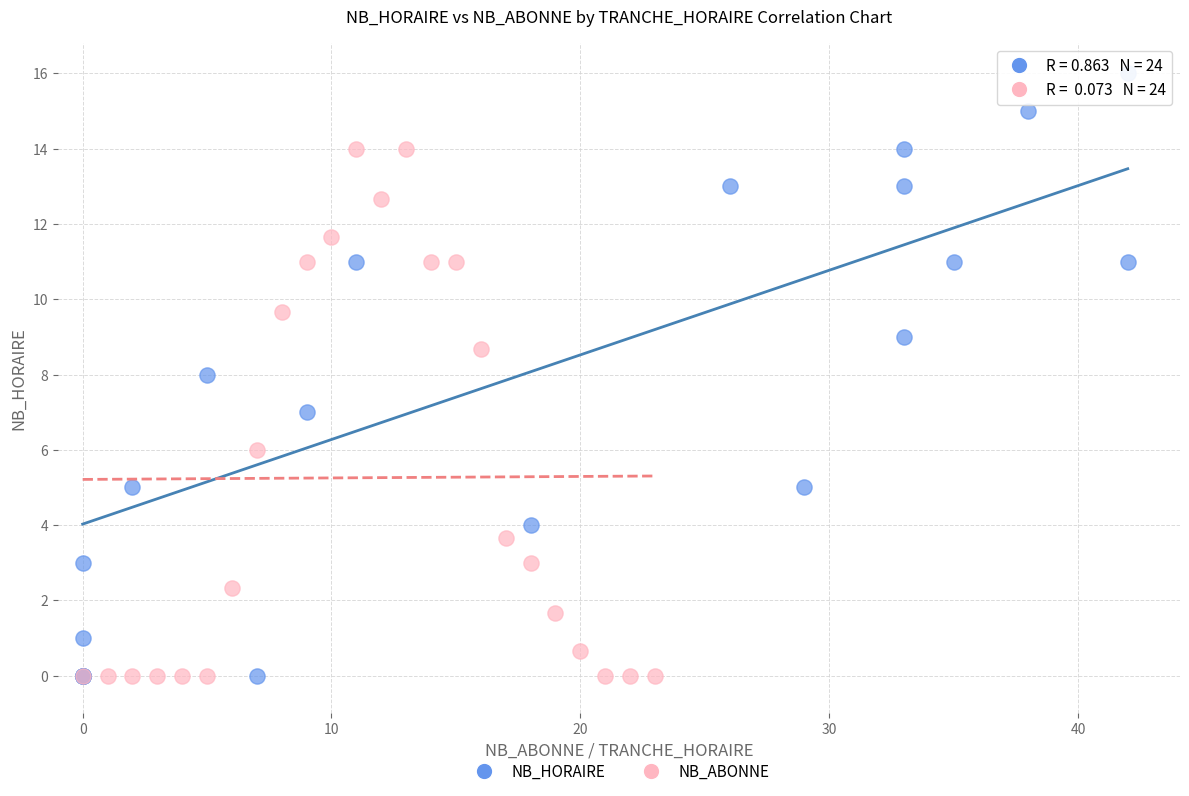

Which series contains the highest Y value?

NB_HORAIRE